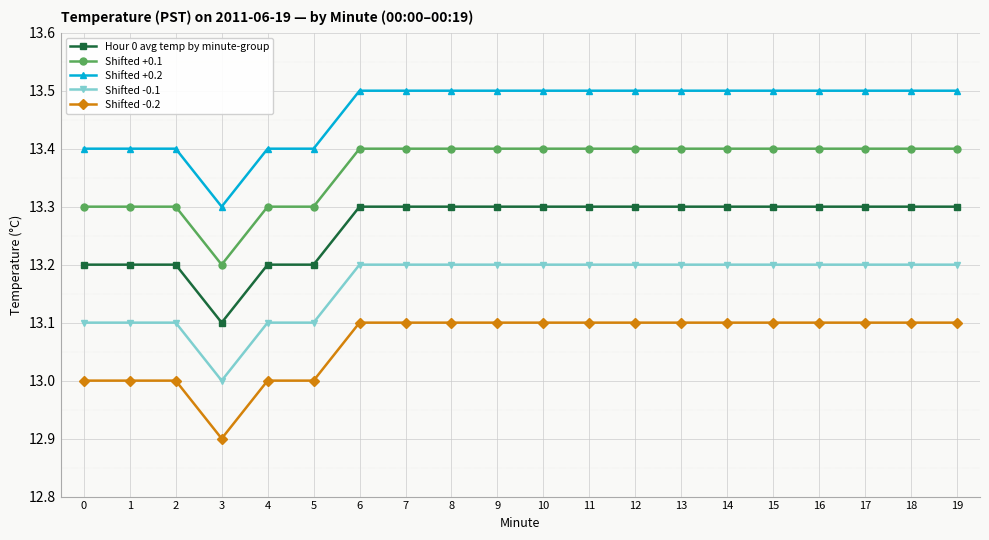

What is the difference between the highest and lowest values at 1?

0.4